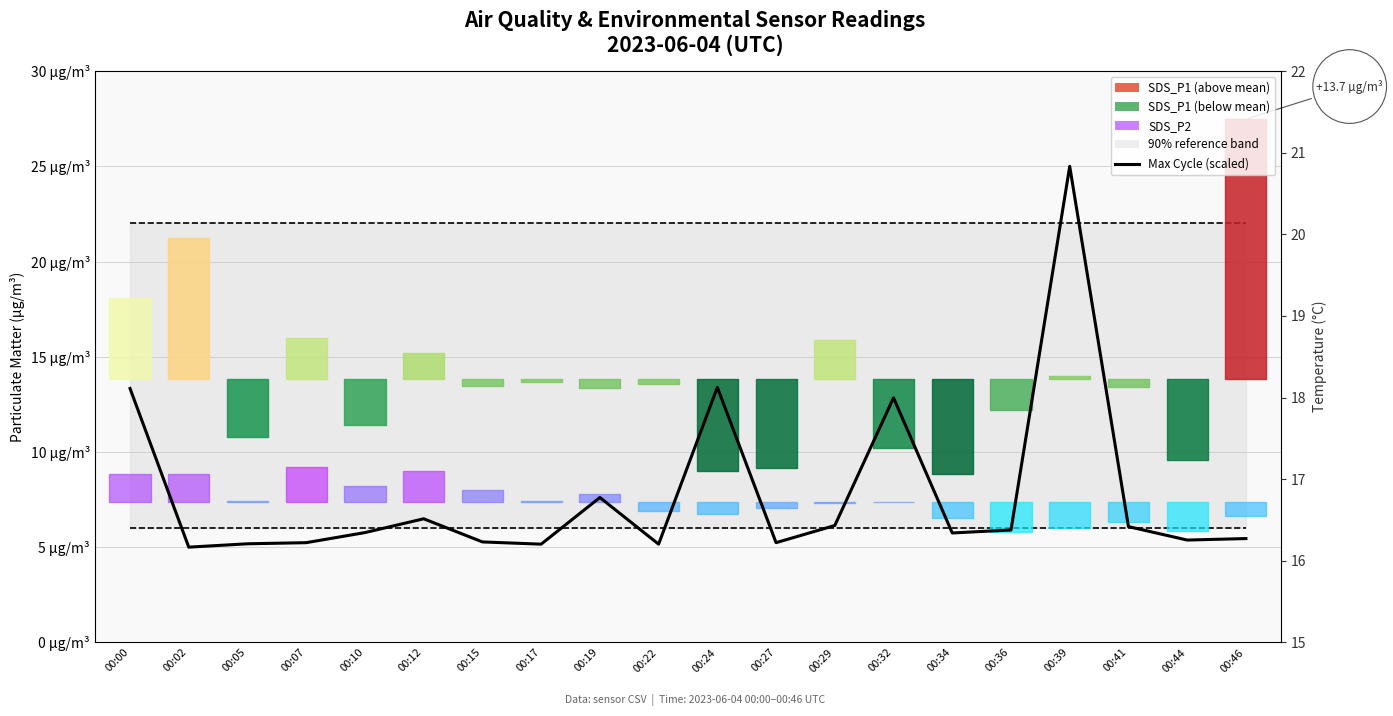

Reading left to right, extract all data points from this chart.

13.3	5.0	5.2	5.2	5.8	6.5	5.3	5.2	7.6	5.2	13.4	5.2	6.1	12.8	5.7	5.9	25.0	6.1	5.4	5.5